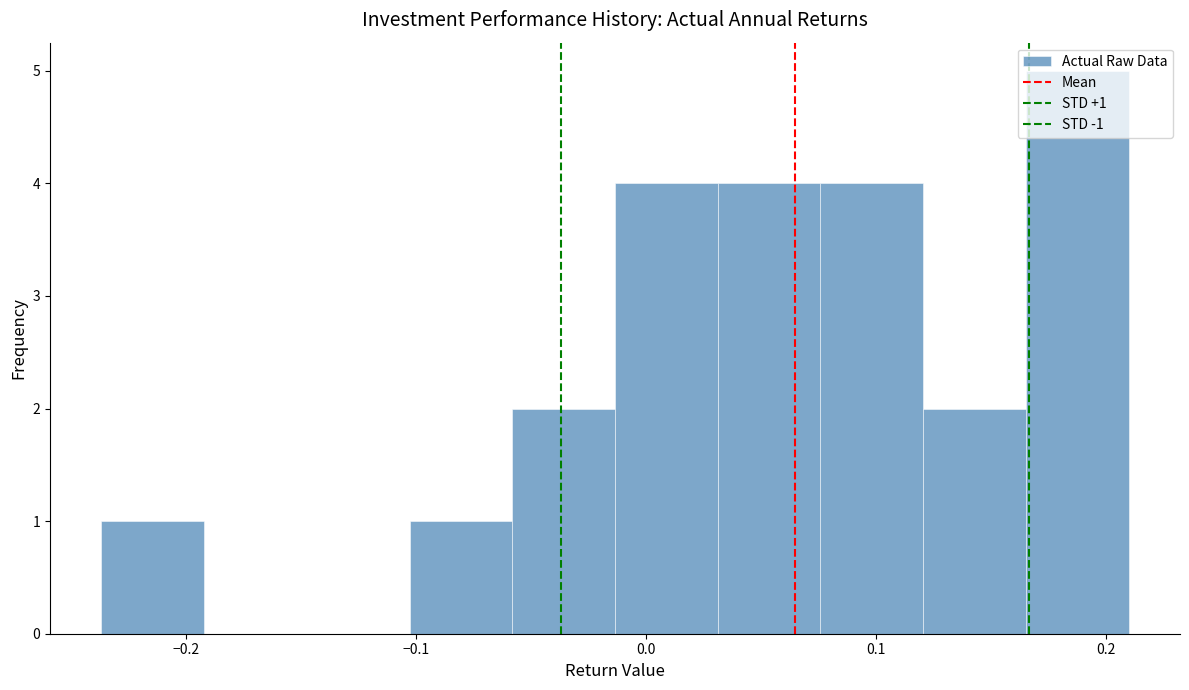

Which range on the x-axis has the tallest bar?

0.17 to 0.21